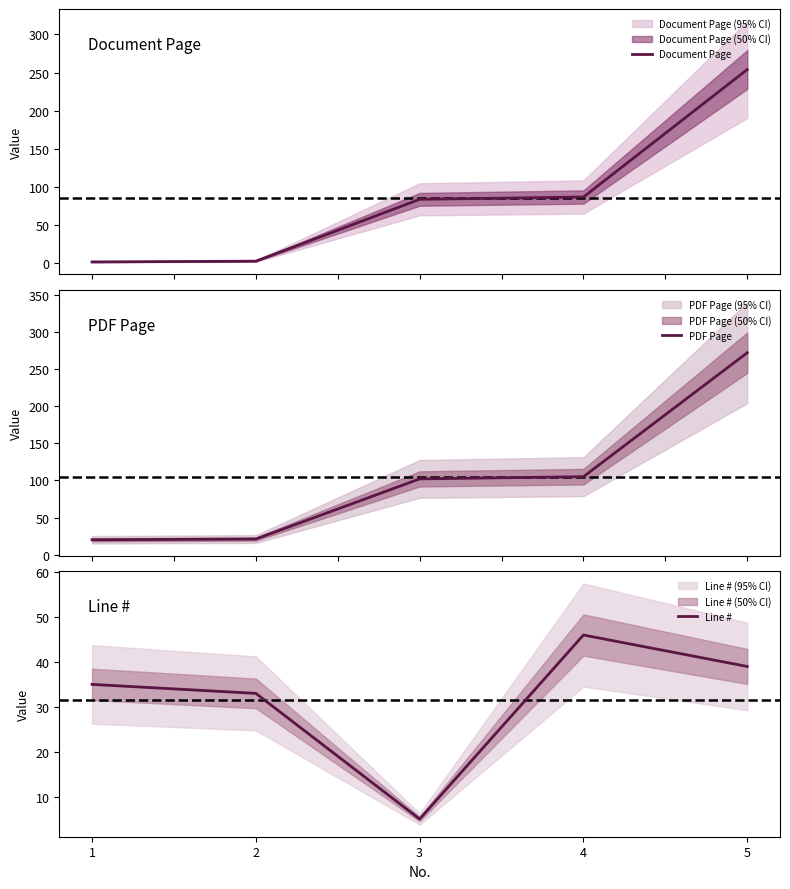

How many lines are shown in the chart?

3